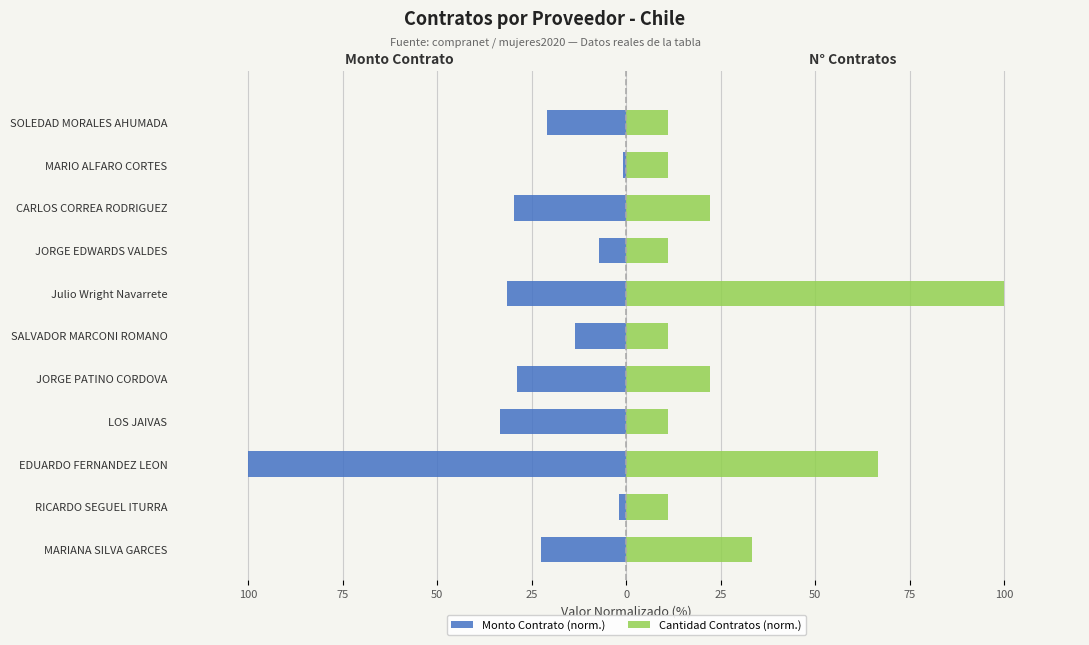

At how many categories does at least one series exceed 55?

2